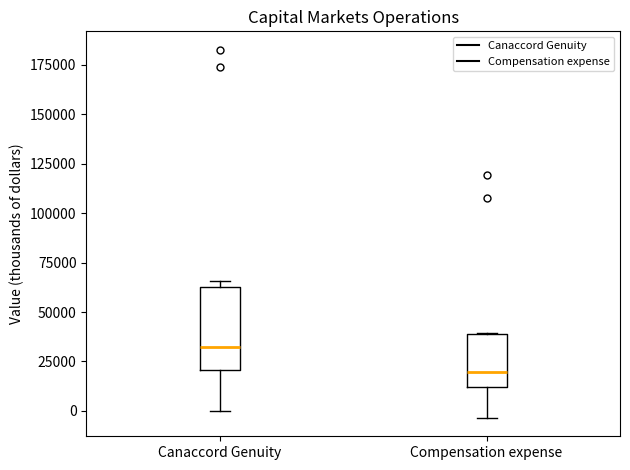

Where is the upper edge of the box for Canaccord Genuity on the y-axis? The values are not printed on the chart, so give them approximately, as read against the axis.

65000